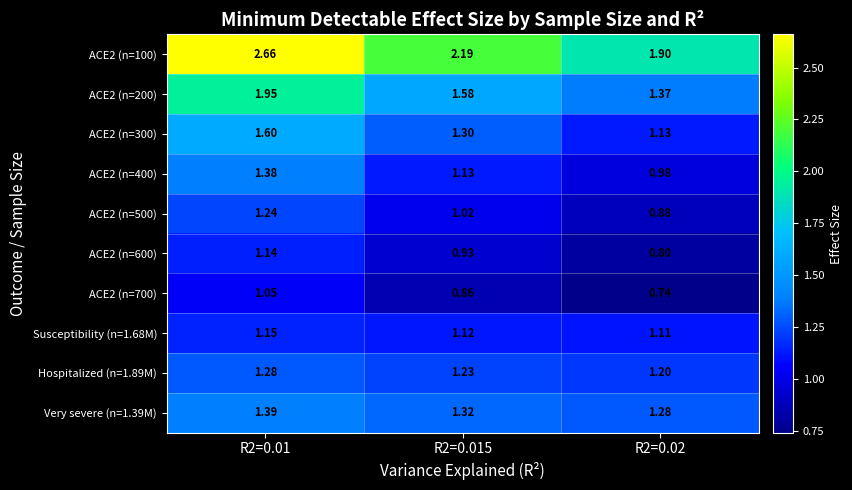

How many categories are shown in the chart?

3